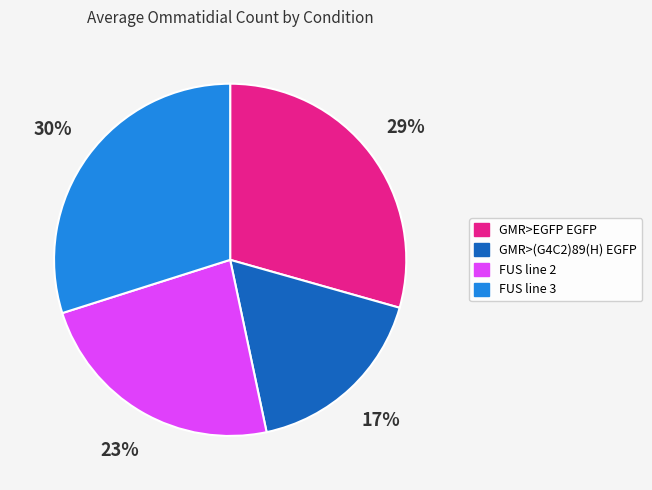

Do GMR>(G4C2)89(H) EGFP and FUS line 3 together represent more than half of the pie?

No